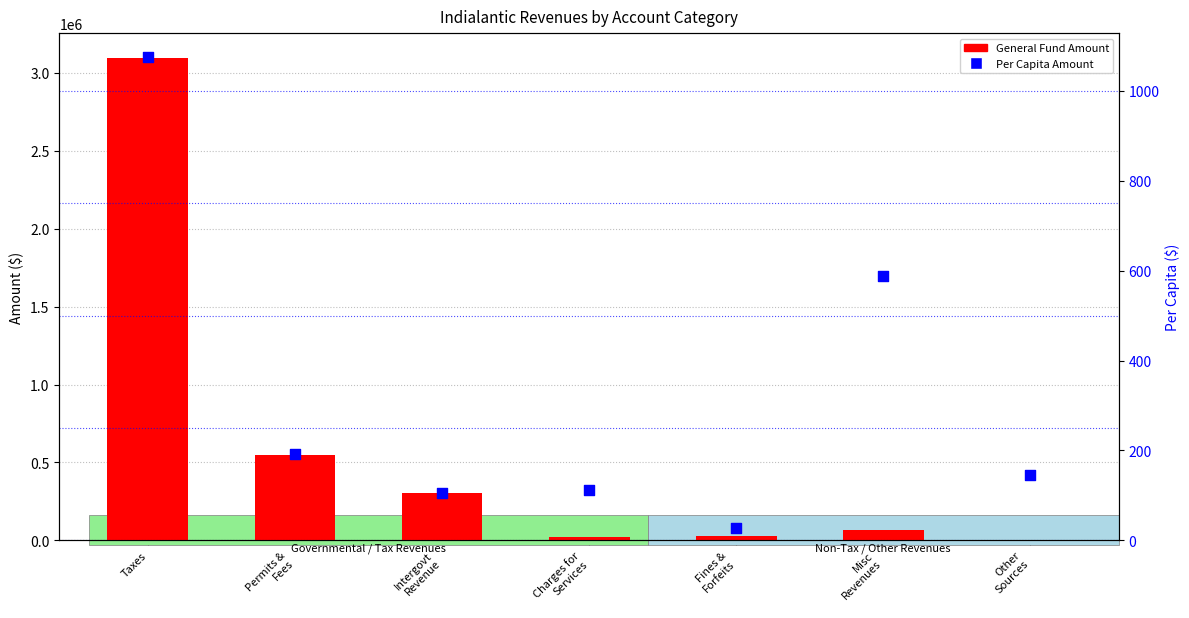

At how many categories does at least one series exceed 1164992?

1